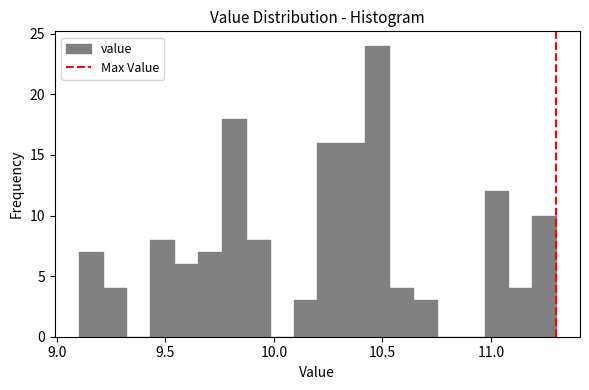

Read against the x-axis, roughly where is the centre of the tallest bar?

10.50